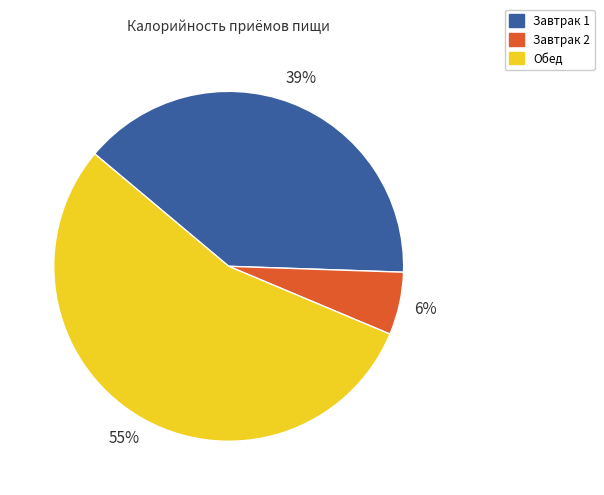

Rank the categories by value from highest to lowest.

Обед, Завтрак 1, Завтрак 2